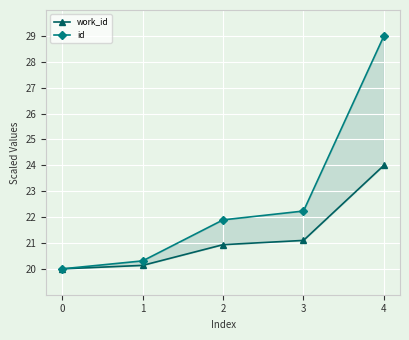

Is this an area chart (filled region under the line)?

No